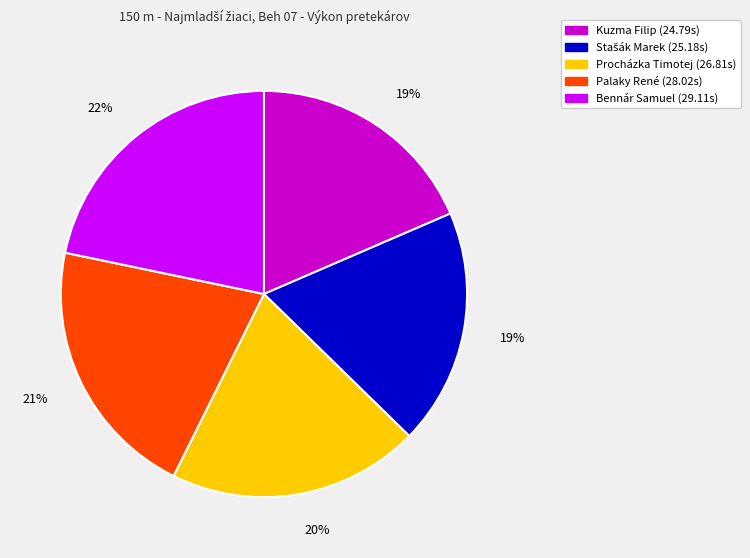

To the nearest percent, what percentage of the pie is Bennár Samuel?

22%